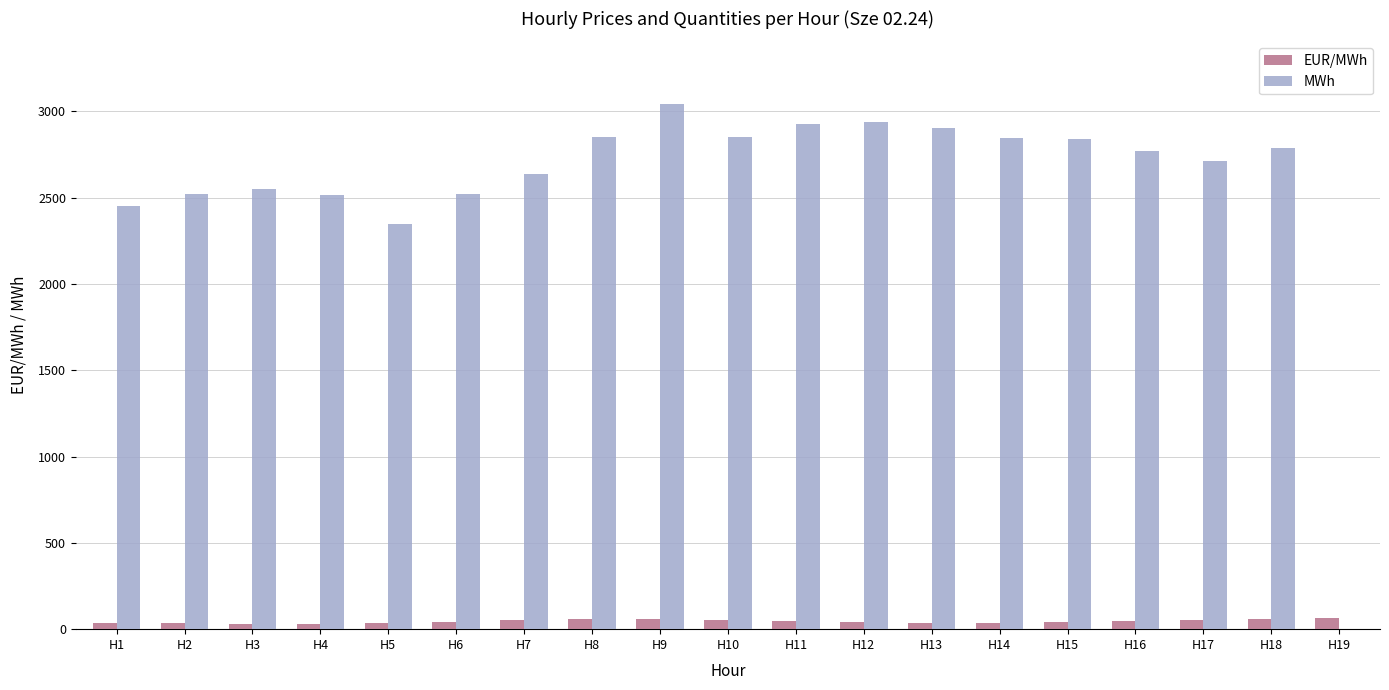

What is the sum of all EUR/MWh values?

861.6